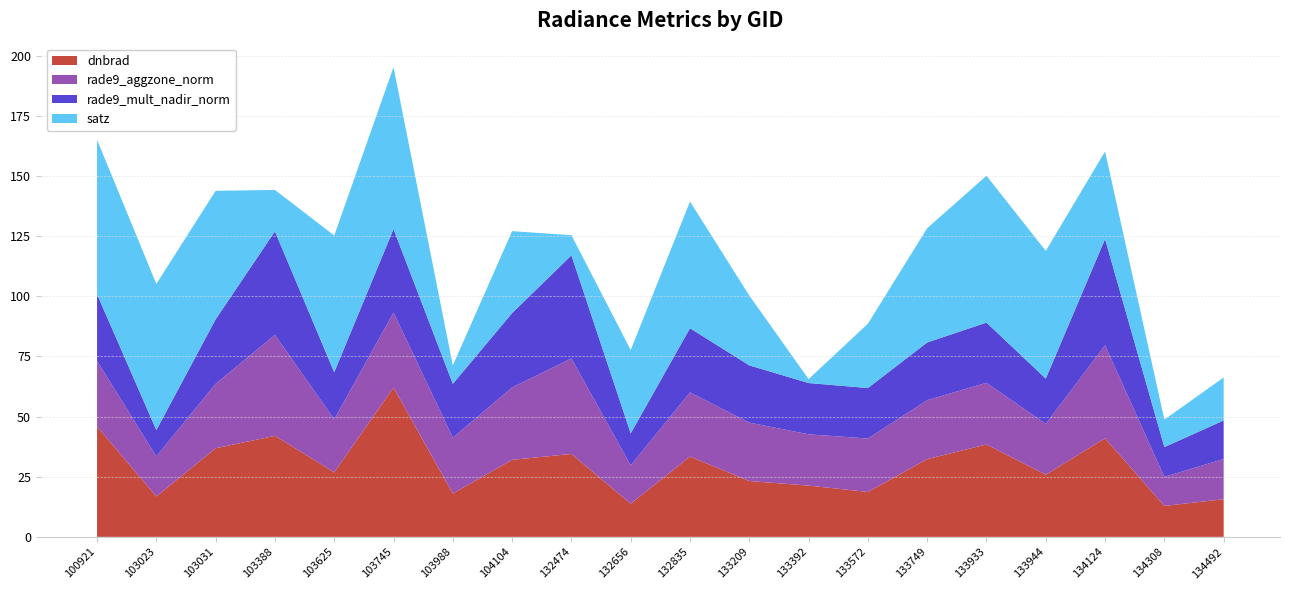

Reading left to right, transcribe all the data shown in this chart.

dnbrad: 100921=45.9	103023=16.8	103031=36.8	103388=42.0	103625=26.8	103745=62.1	103988=18.0	104104=32.0	132474=34.5	132656=13.8	132835=33.4	133209=23.2	133392=21.3	133572=18.7	133749=32.3	133933=38.4	133944=25.8	134124=41.0	134308=12.9	134492=15.6
rade9_aggzone_norm: 100921=27.3	103023=16.7	103031=26.8	103388=42.0	103625=22.1	103745=31.2	103988=23.2	104104=30.1	132474=39.7	132656=16.0	132835=26.7	133209=24.3	133392=21.3	133572=22.2	133749=24.5	133933=25.6	133944=21.1	134124=38.7	134308=12.1	134492=16.7
rade9_mult_nadir_norm: 100921=27.7	103023=10.9	103031=26.8	103388=43.0	103625=19.6	103745=34.7	103988=22.4	104104=30.9	132474=42.9	132656=13.3	132835=26.7	133209=23.8	133392=21.3	133572=21.0	133749=24.0	133933=25.0	133944=18.8	134124=44.2	134308=12.4	134492=16.0
satz: 100921=64.2	103023=60.8	103031=53.4	103388=17.2	103625=56.8	103745=67.3	103988=7.7	104104=34.1	132474=8.4	132656=34.6	132835=52.7	133209=29.0	133392=1.6	133572=26.7	133749=47.5	133933=61.0	133944=53.1	134124=36.4	134308=11.4	134492=17.9